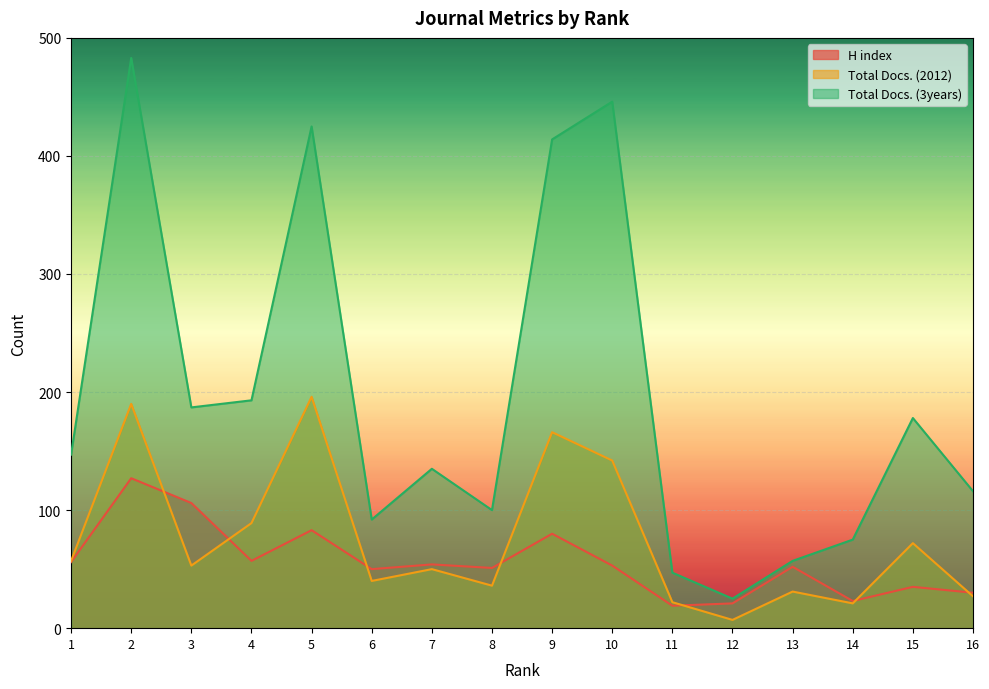

Does the chart display data point markers on the line(s)?

No